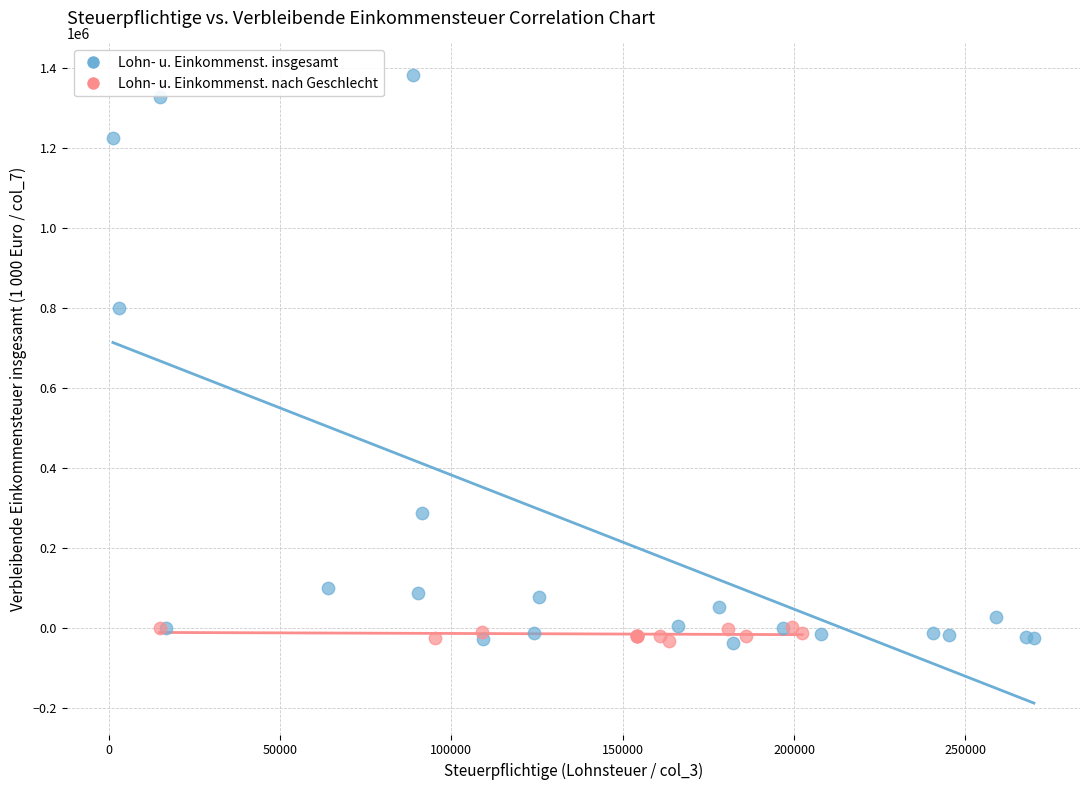

Which series contains the highest Y value?

Lohn- u. Einkommenst. insgesamt